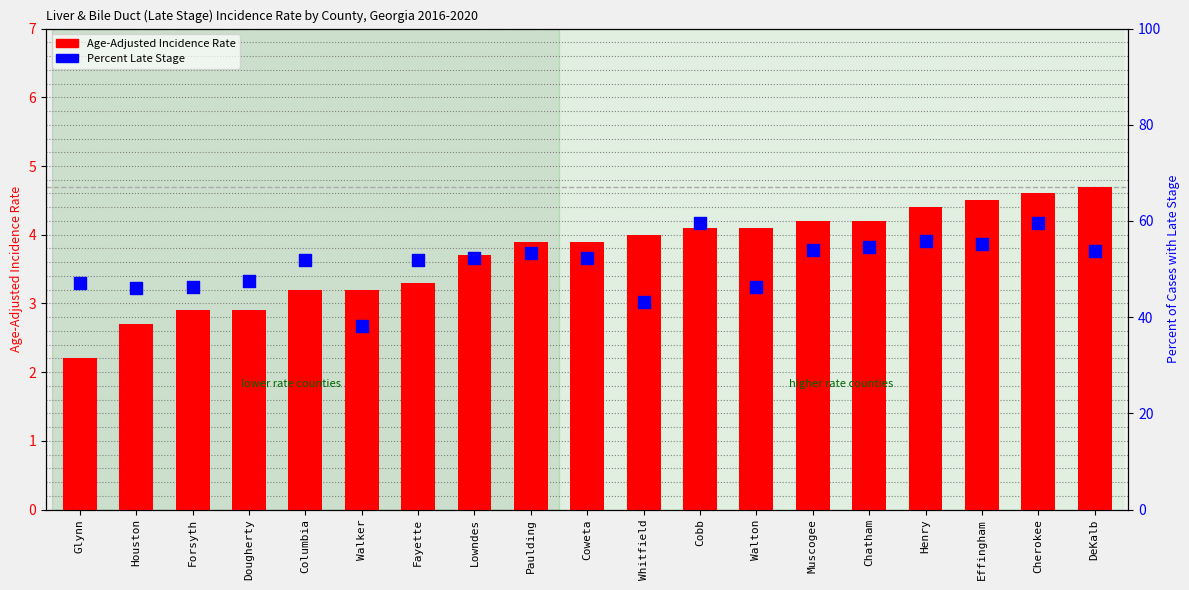

Is the value of Percent of Cases with Late Stage at Muscogee greater than the value of Age-Adjusted Incidence Rate at Glynn?

Yes